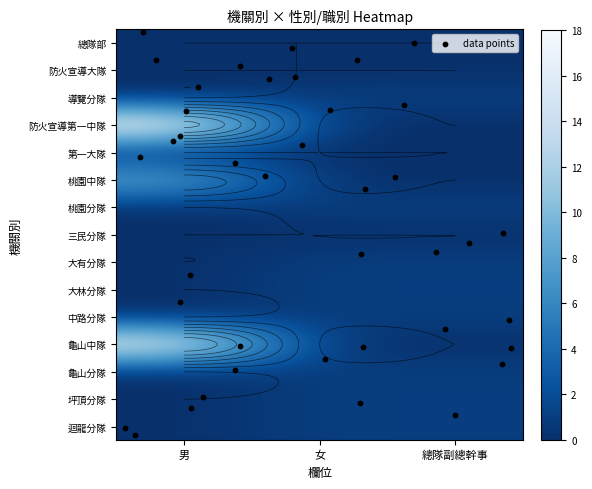

How many 迴龍分隊 values are between 0 and 1?

3